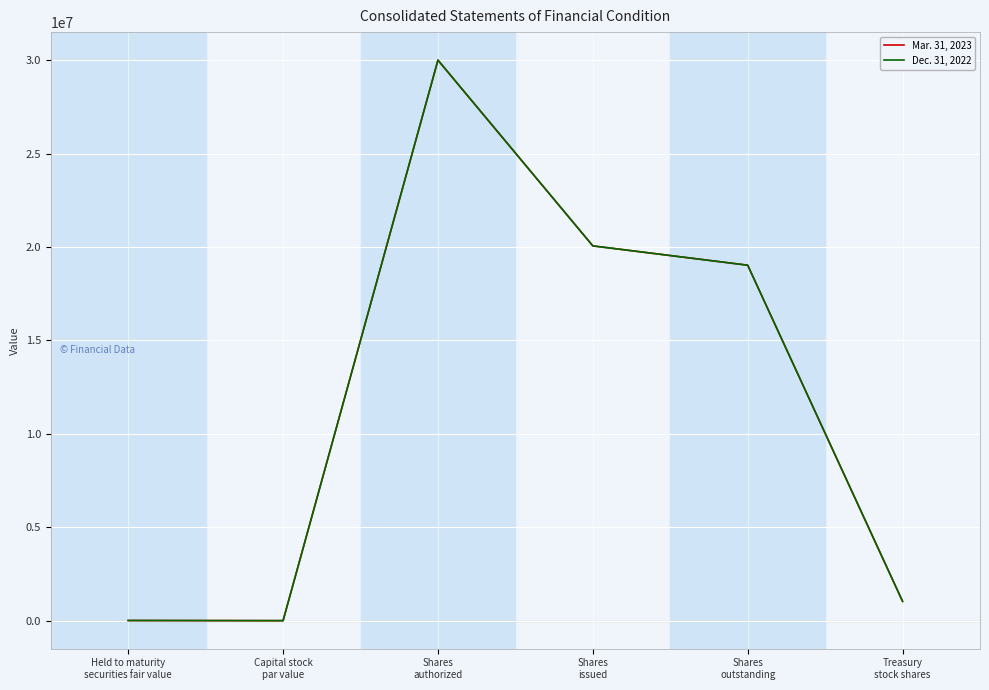

Where is Mar. 31, 2023 nearest to the value 15000000?

Shares
outstanding